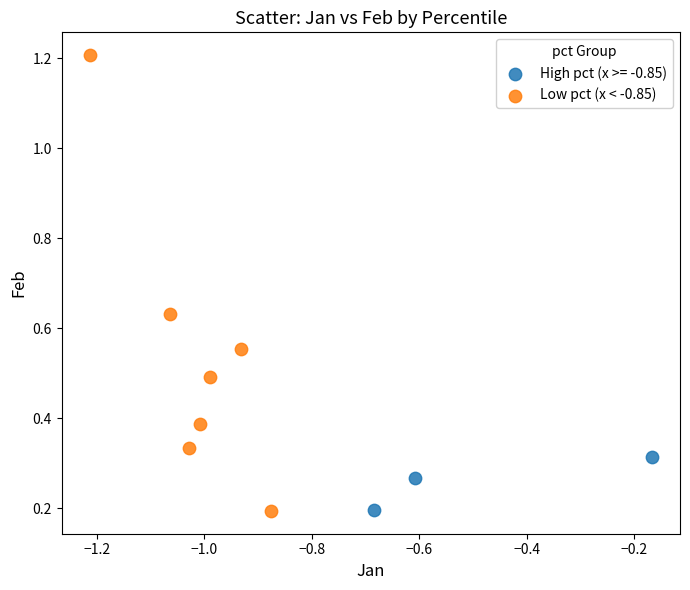

Which series reaches the maximum Y coordinate?

Low pct (x < -0.85)